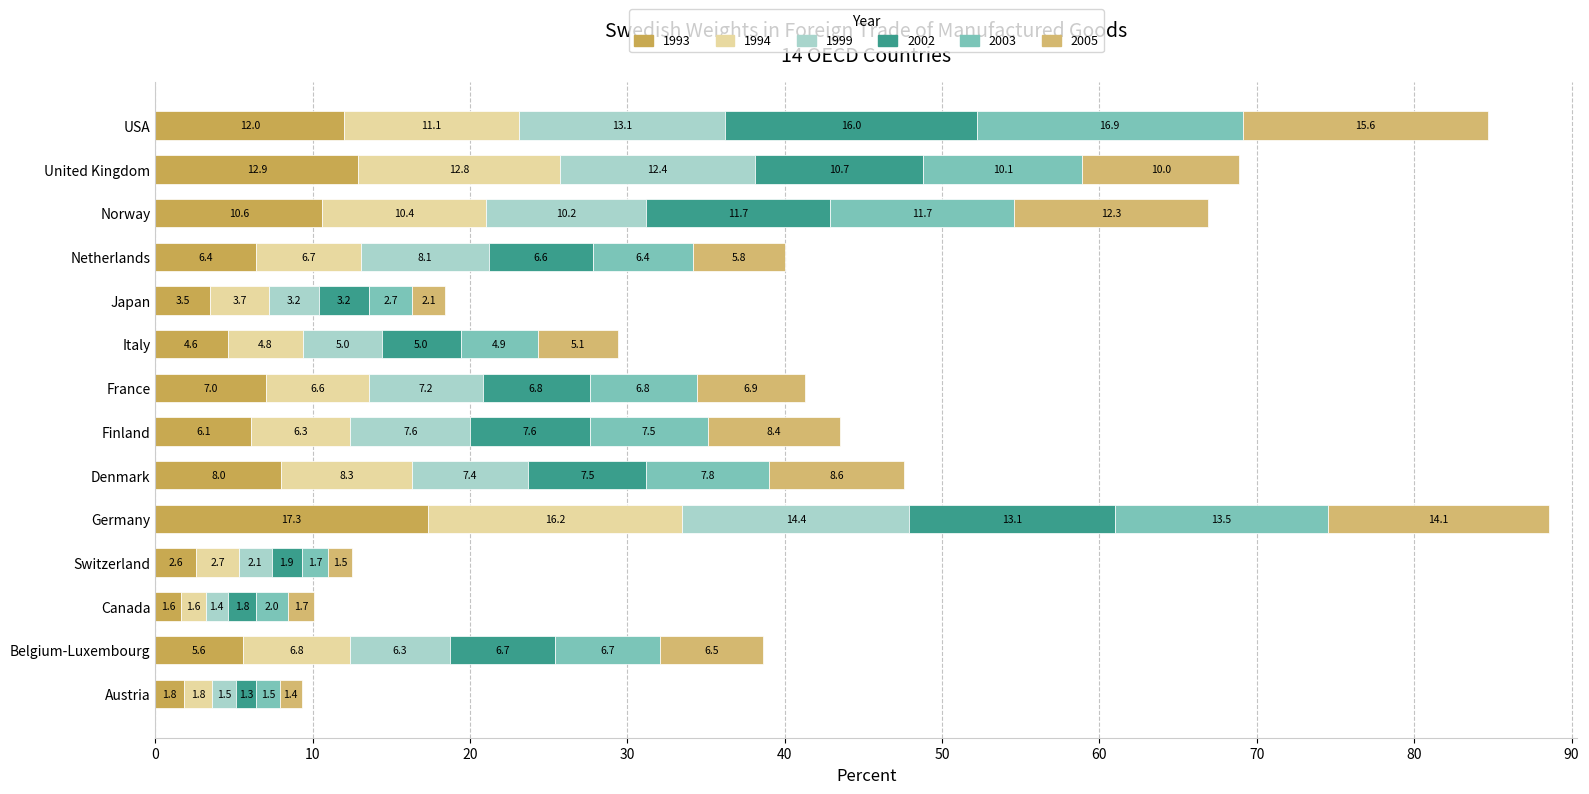

At how many categories does at least one series exceed 9?

4